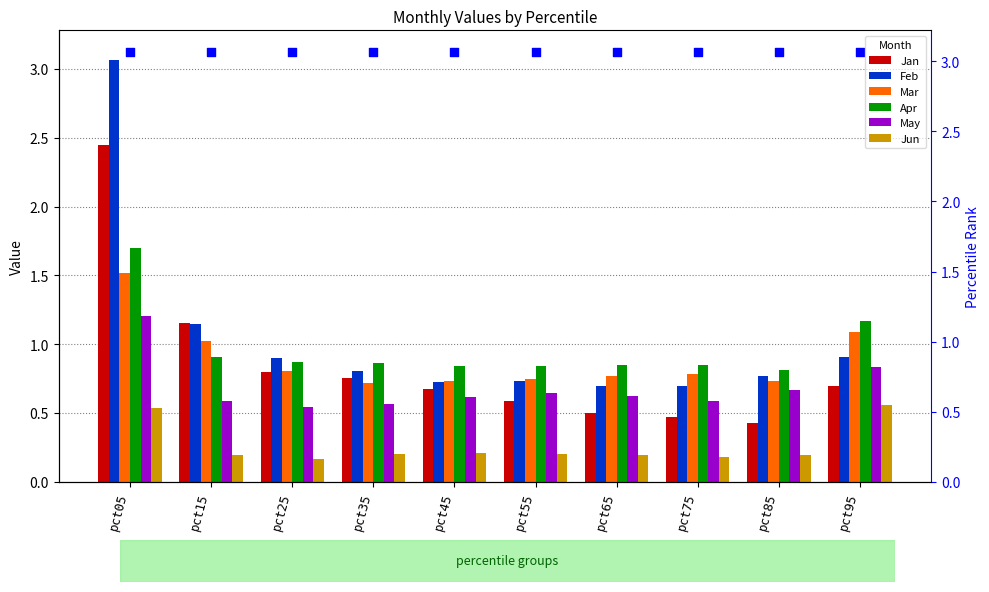

What are all the series names shown in the legend?

Jan, Feb, Mar, Apr, May, Jun